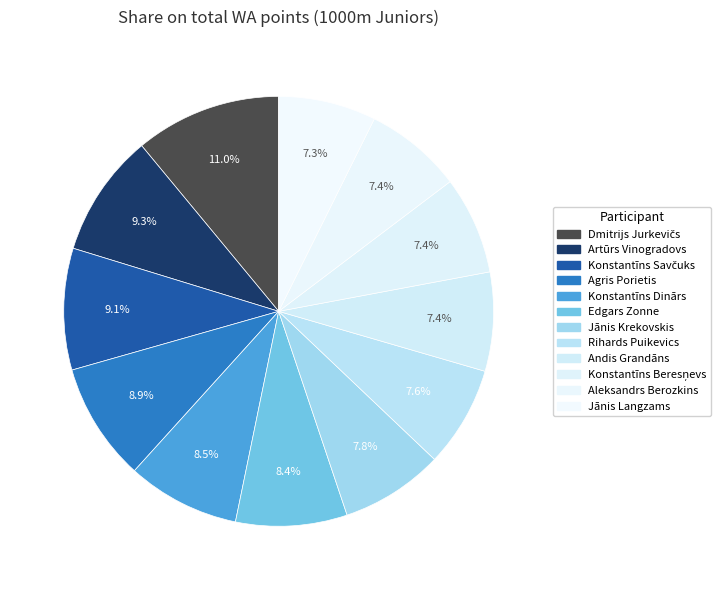

Combined, do Rihards Puikevics and Jānis Langzams account for over 50%?

No